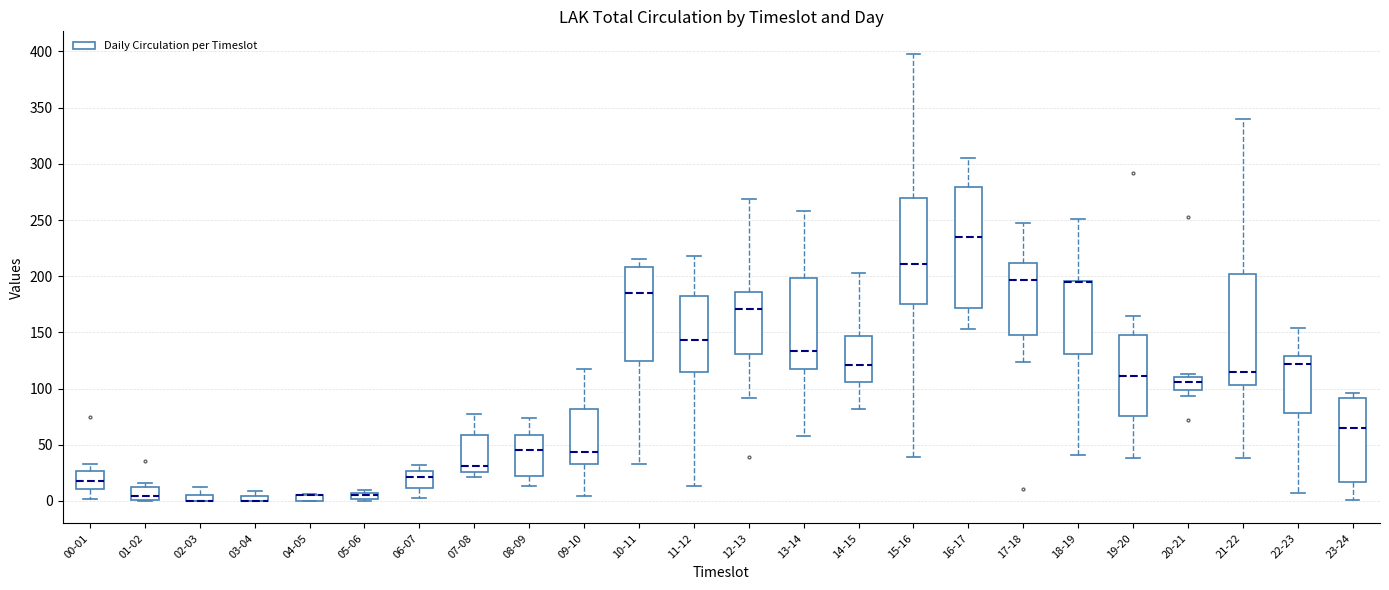

Where does the lower whisker of the box for 11-12 end on the y-axis? The values are not printed on the chart, so give them approximately, as read against the axis.

15